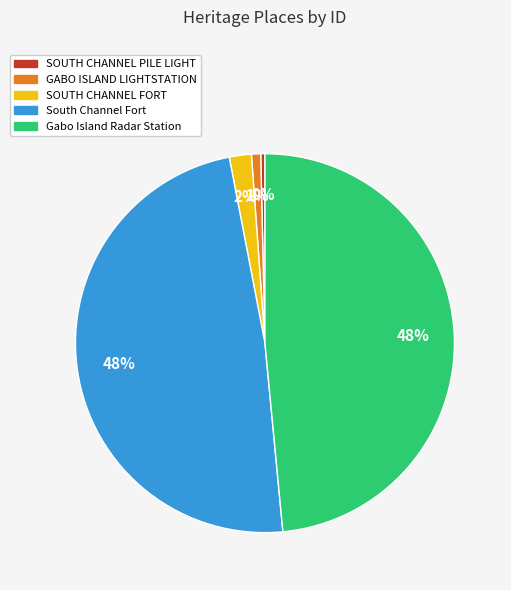

To the nearest percent, what is the difference between the GABO ISLAND LIGHTSTATION and SOUTH CHANNEL FORT slice percentages?

1%